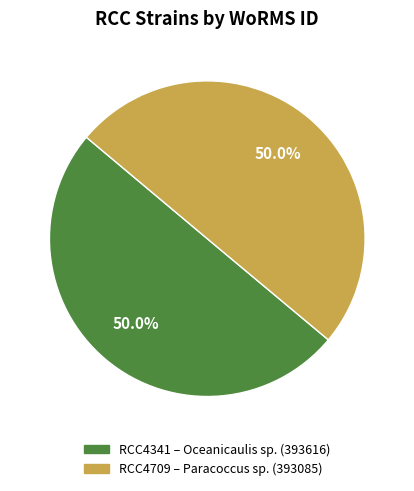

Approximately how many times larger is the value at RCC4341 compared to RCC4709?

1.0